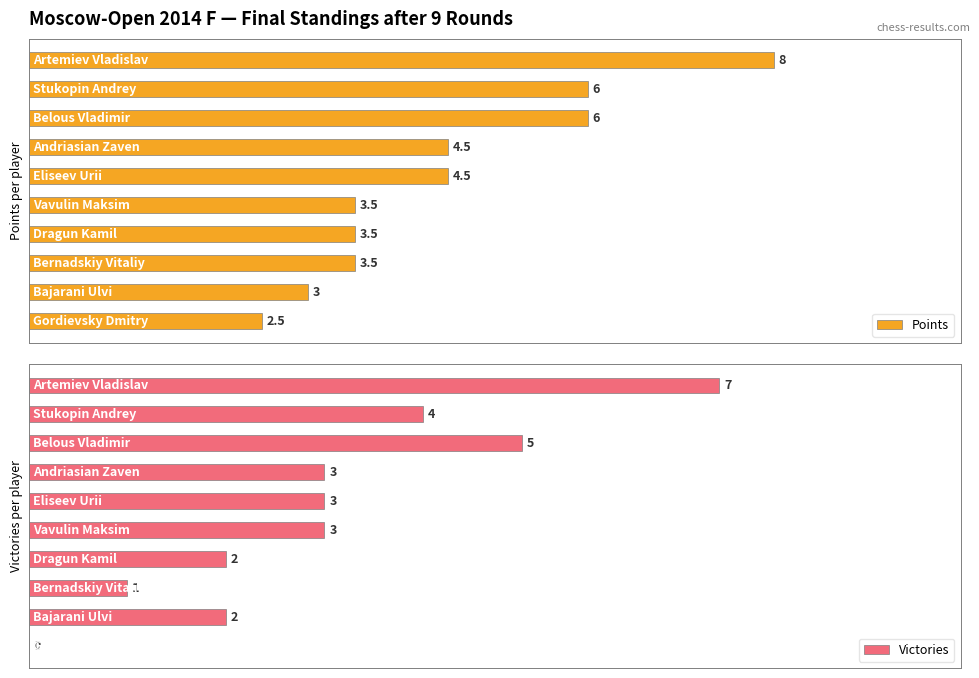

The Victories series shows 6.8 at 2. True or false?

False